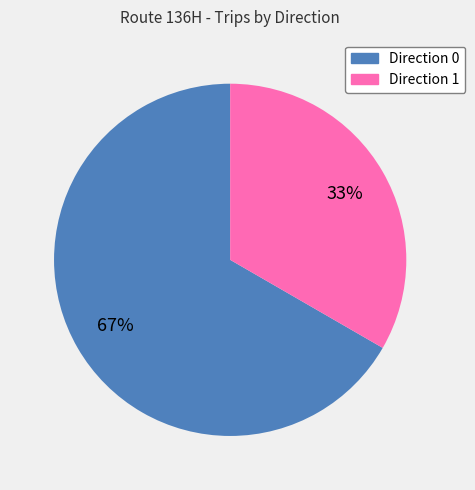

What is the ratio of the value at Direction 1 to the value at Direction 0?

0.5